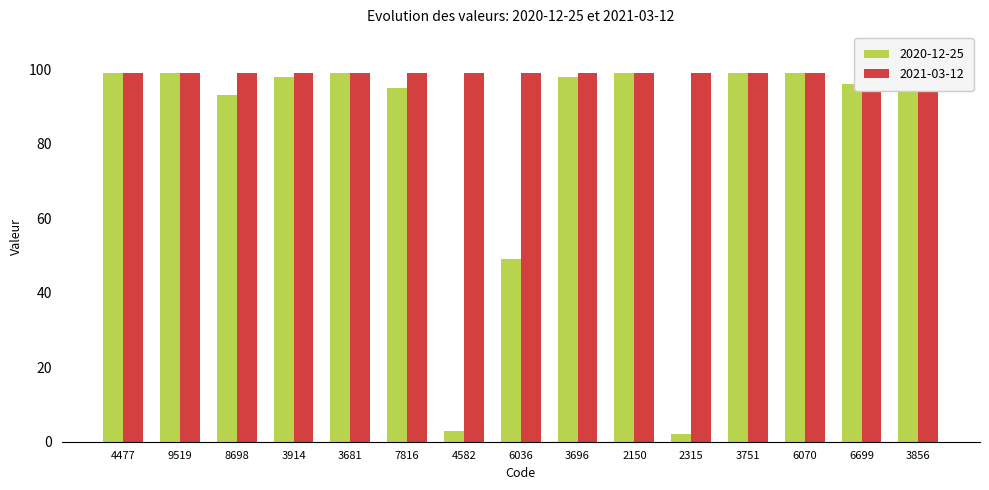

What is the difference between the maximum and second lowest values?

96